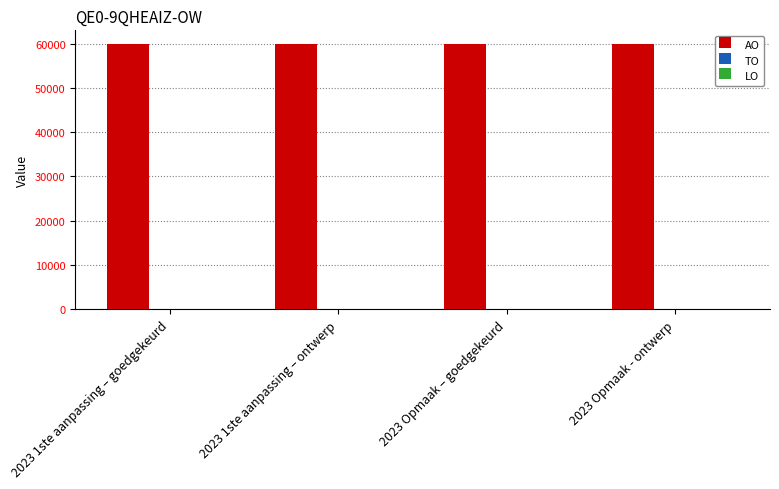

At which label does TO reach its minimum?

2023 1ste aanpassing – goedgekeurd